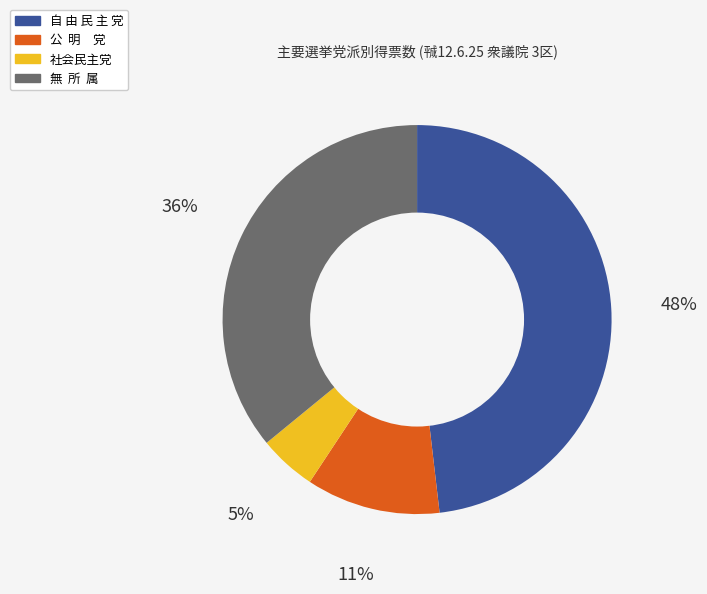

Do 公 明 党 and 社会民主党 together represent more than half of the pie?

No